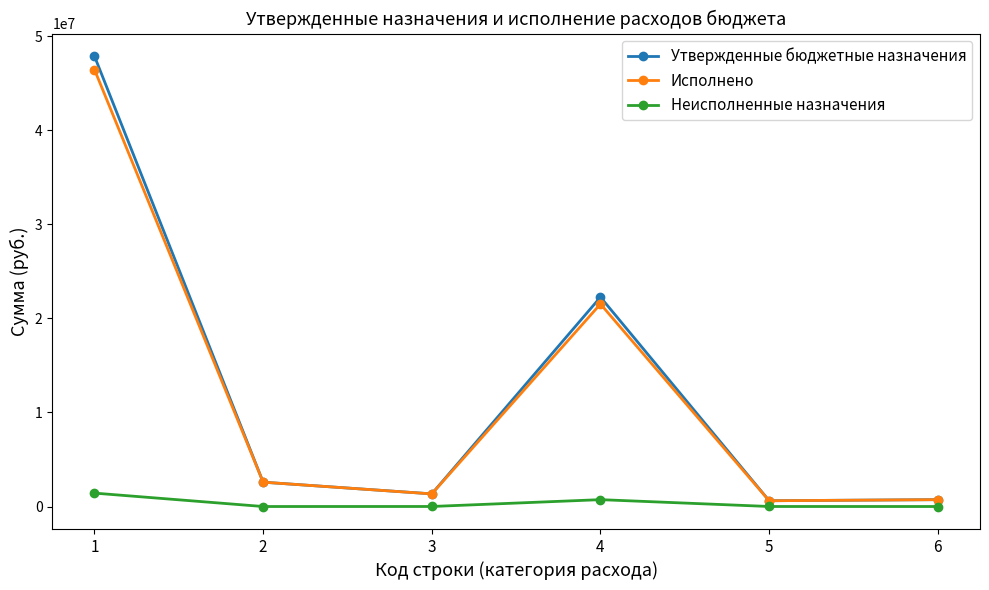

Where is Утвержденные бюджетные назначения nearest to the value 24252286?

4